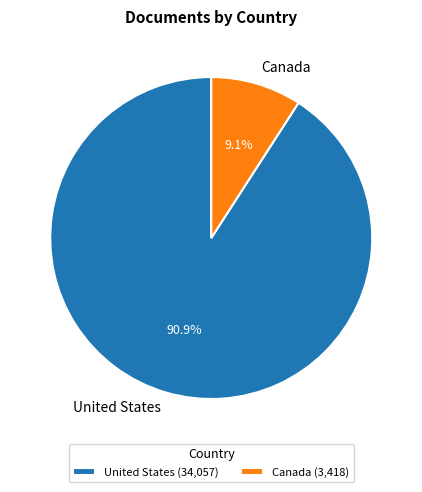

Which slice represents more than half of the pie?

United States